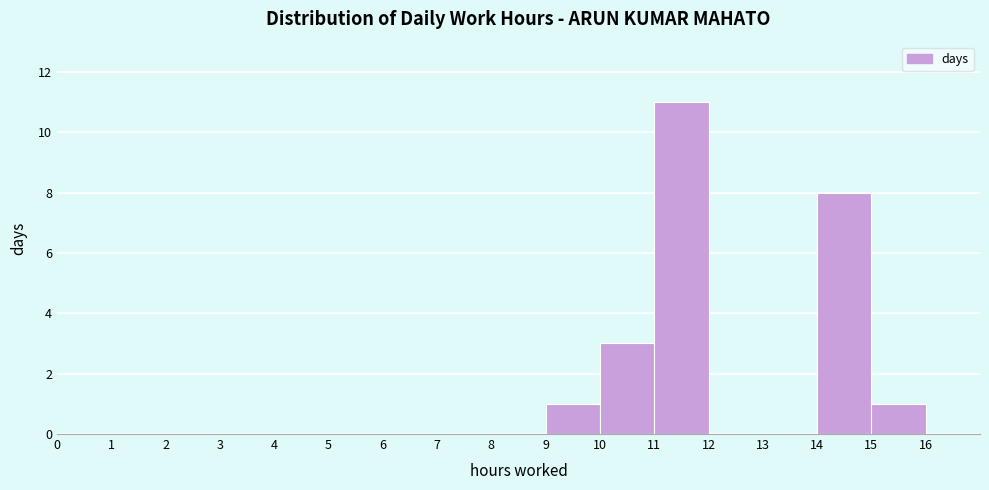

Reading left to right, list every bar in this chart as the range it spans on the x-axis followed by its height. The values are not printed on the chart, so give them approximately, as read against the axis.

0 to 1: 0
1 to 2: 0
2 to 3: 0
3 to 4: 0
4 to 5: 0
5 to 6: 0
6 to 7: 0
7 to 8: 0
8 to 9: 0
9 to 10: 1
10 to 11: 3
11 to 12: 11
12 to 13: 0
13 to 14: 0
14 to 15: 8
15 to 16: 1